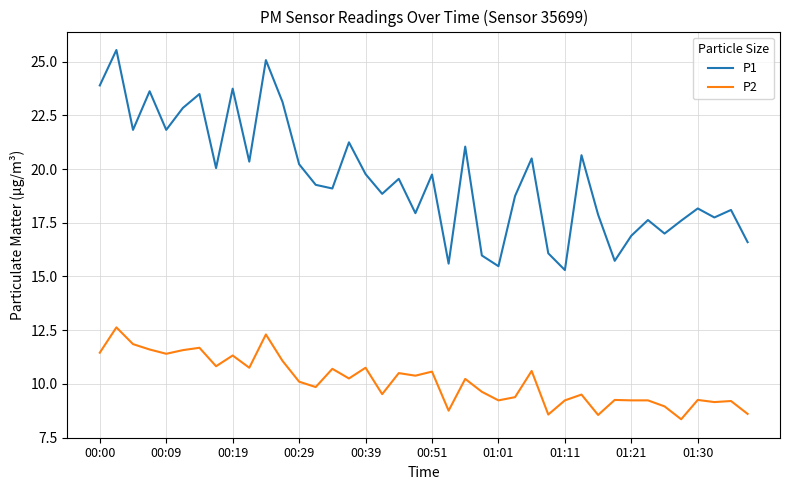

What is the minimum value for P1?

15.3